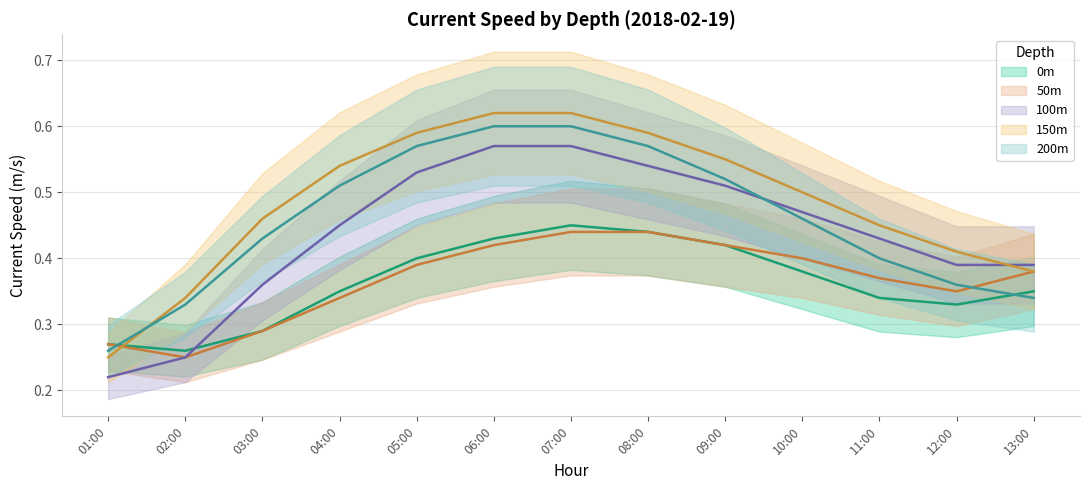

List the labels in order of 50m value, largest first.

07:00, 08:00, 06:00, 09:00, 10:00, 05:00, 13:00, 11:00, 12:00, 04:00, 03:00, 01:00, 02:00